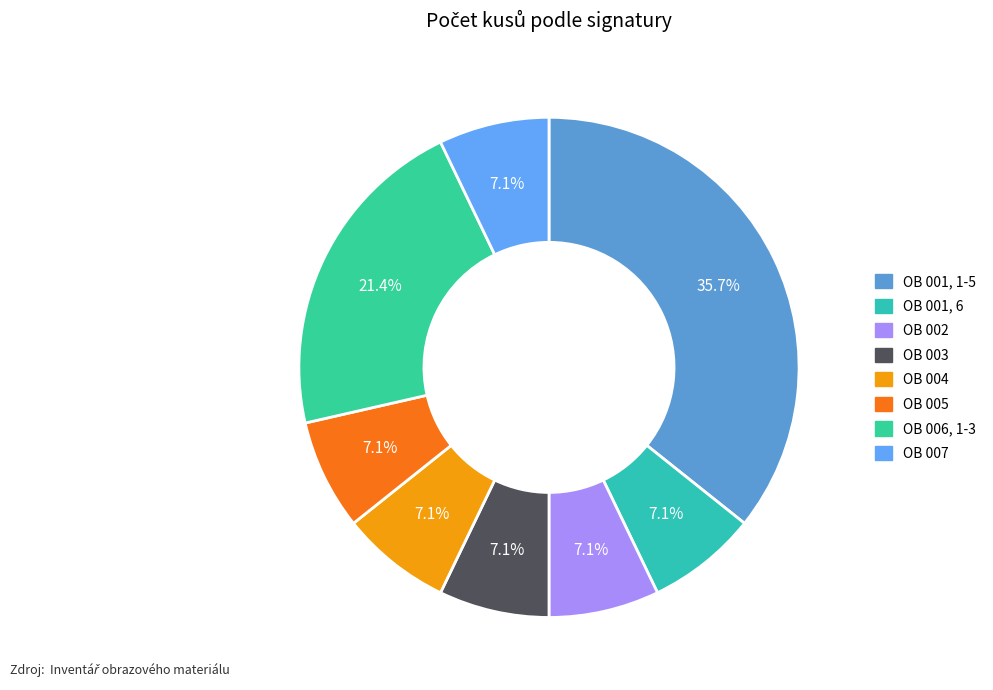

What percentage is NOT represented by OB 004?

92.9%